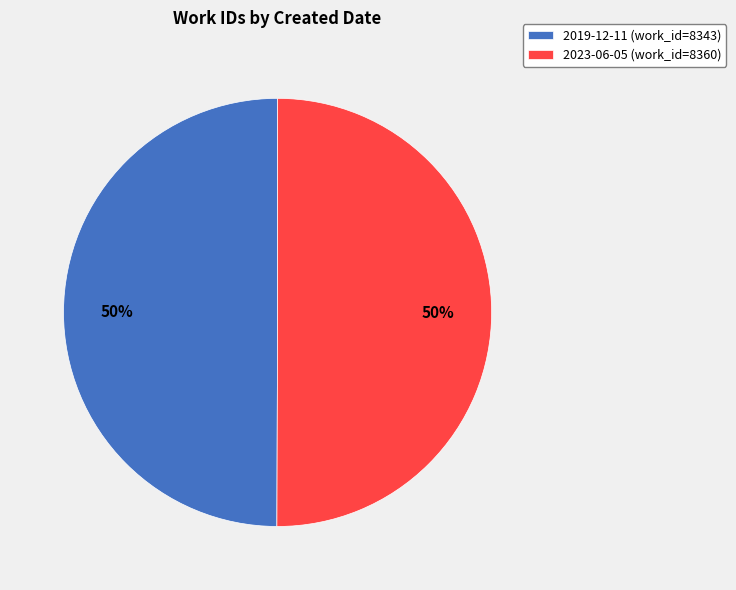

Is it true that 2019-12-11 is 50% of the pie?

True